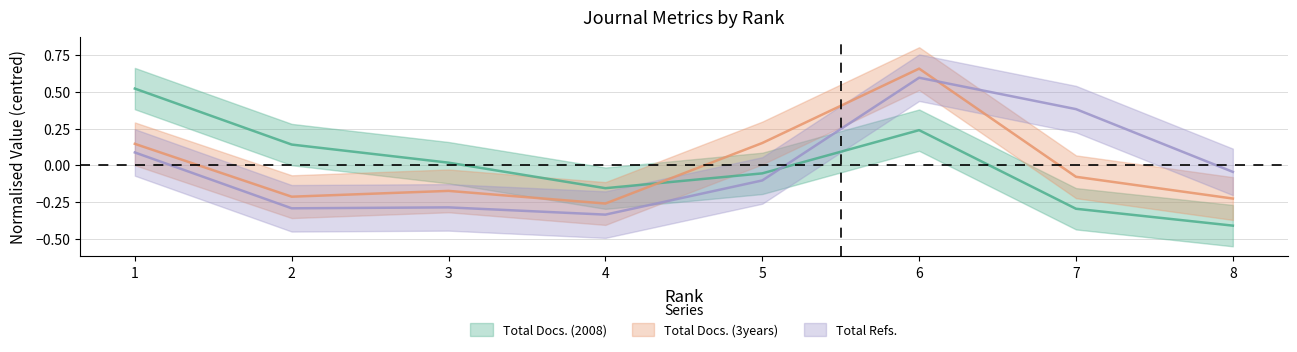

What is the value of the Total Docs. (3years) point at the 1st from the left?

0.1